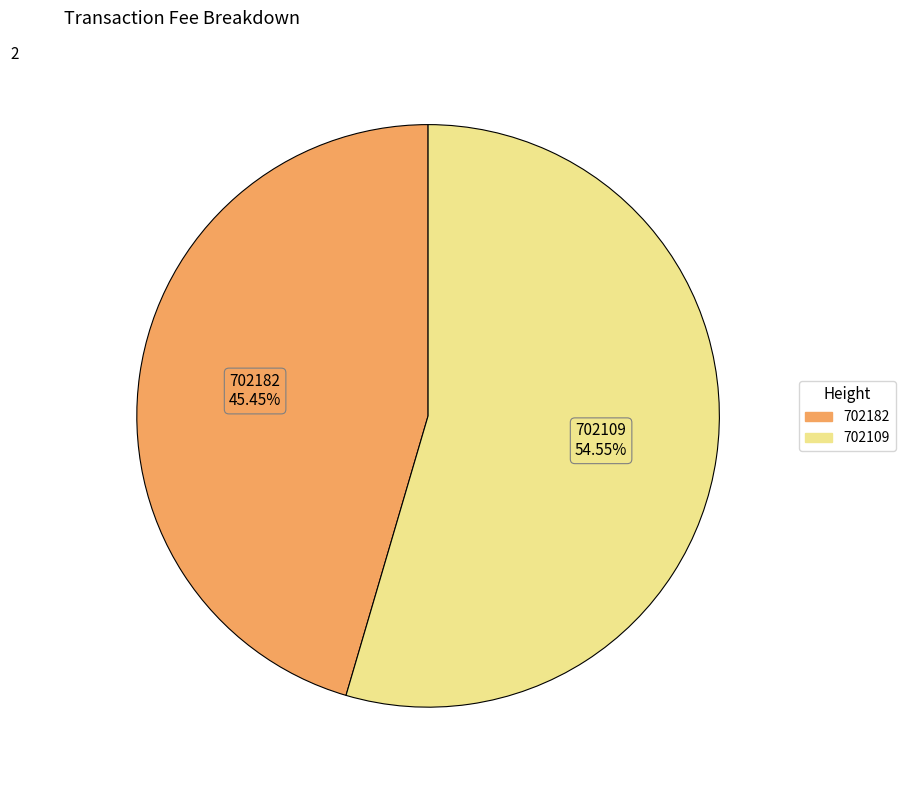

Which category accounts for the majority?

702109